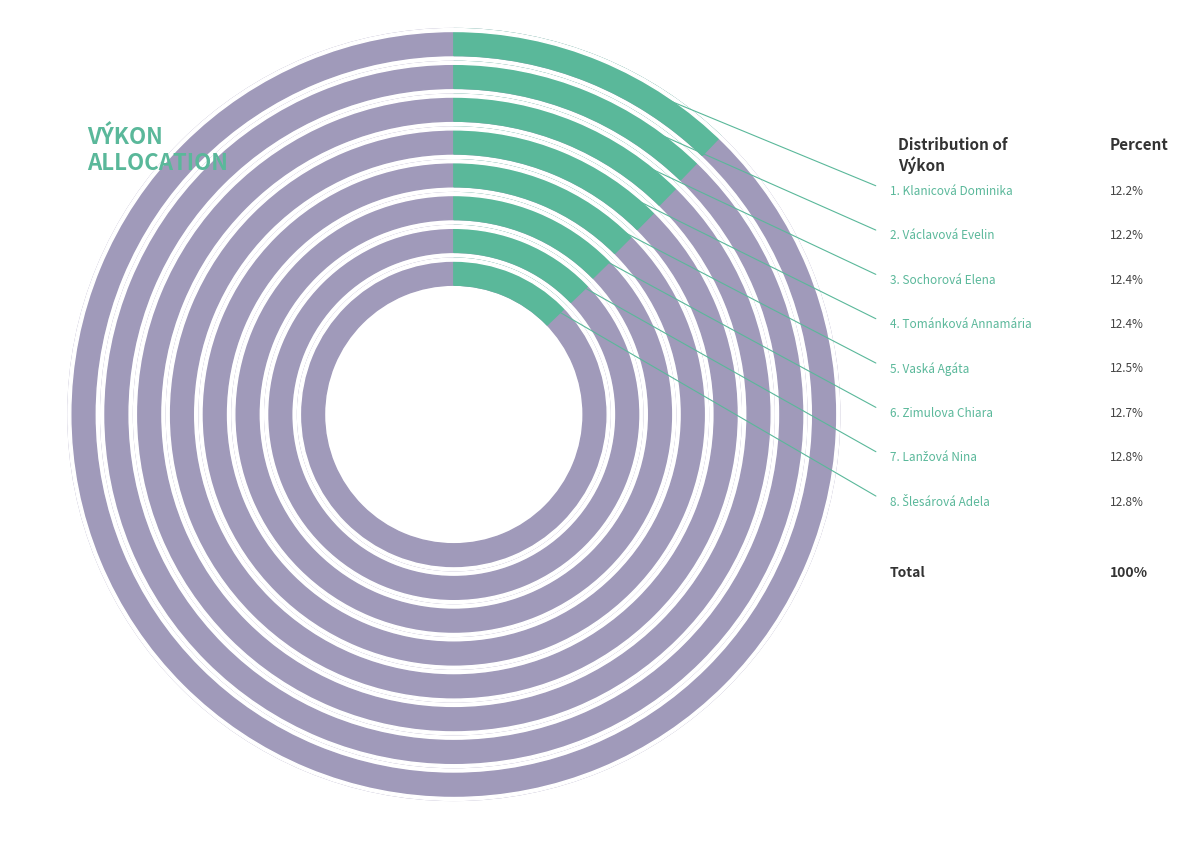

Count the number of slices in the pie.

8